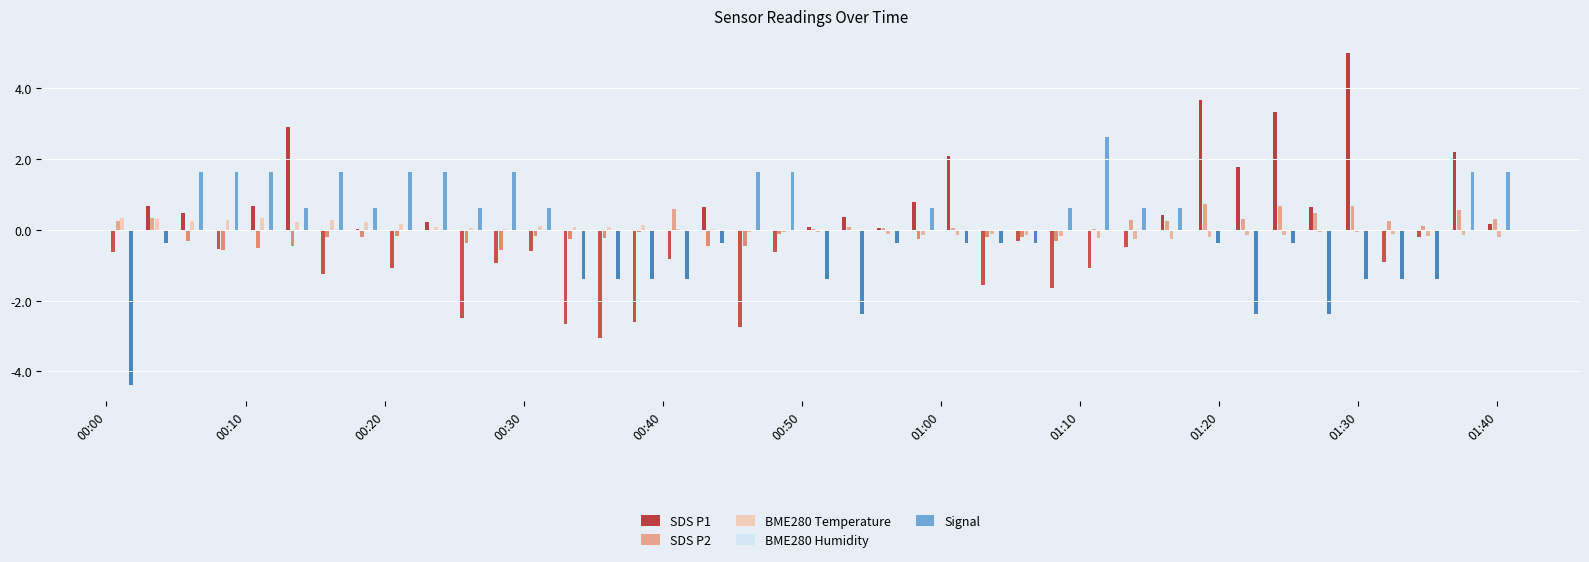

How many positive values does the SDS P2 series have?

20